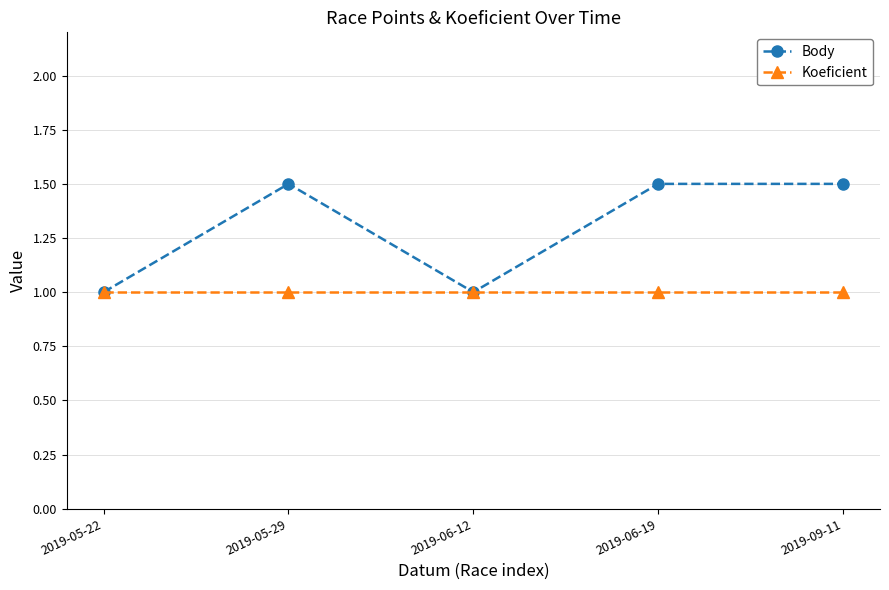

What are all the series names shown in the legend?

Body, Koeficient